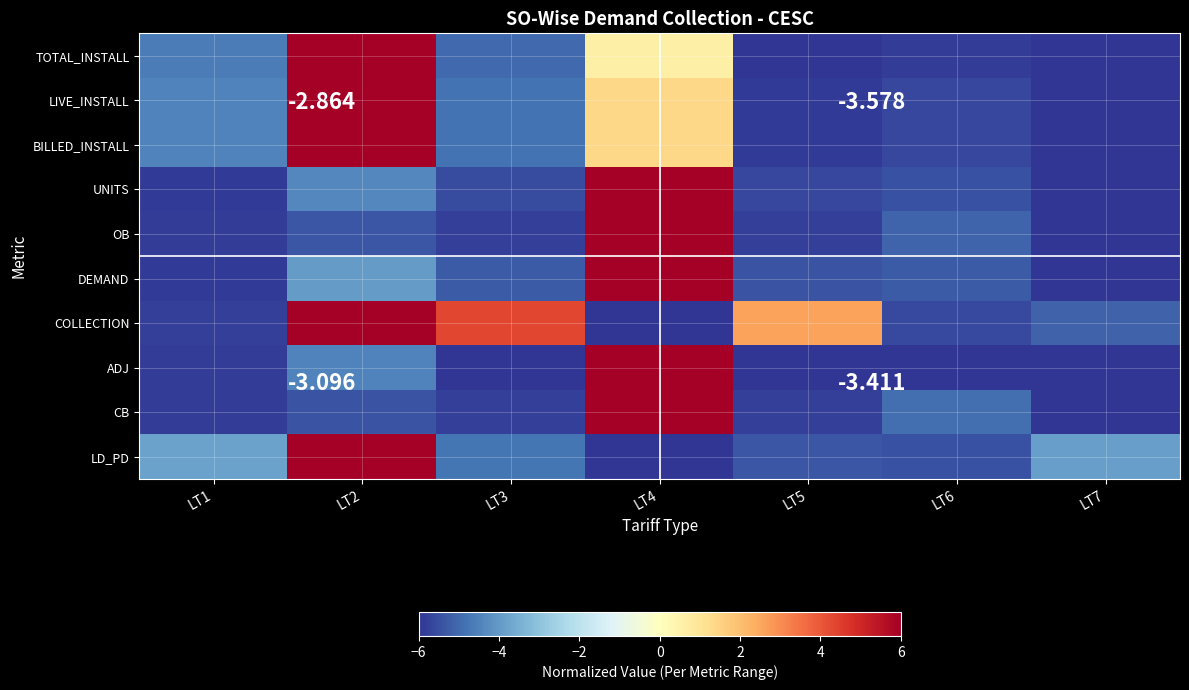

What is the sum of all BILLED_INSTALL values?

-19.4